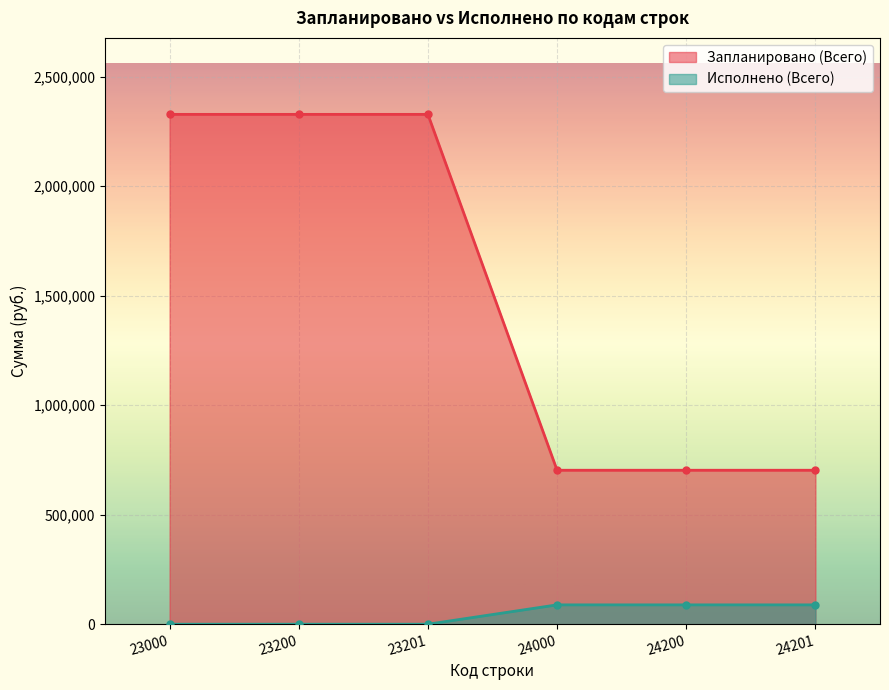

Which series has the largest total across all categories?

Запланировано (Всего)